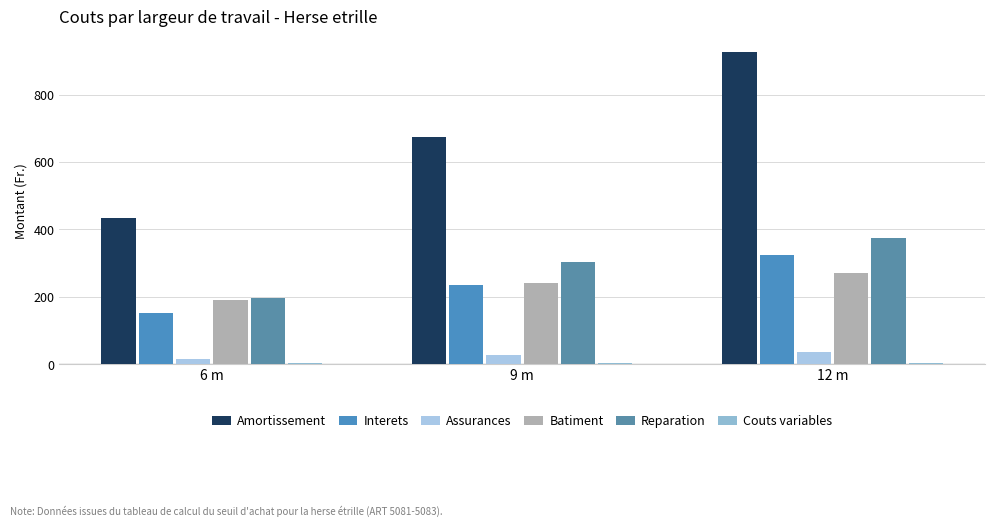

At which label is Couts variables closest to 4?

9 m